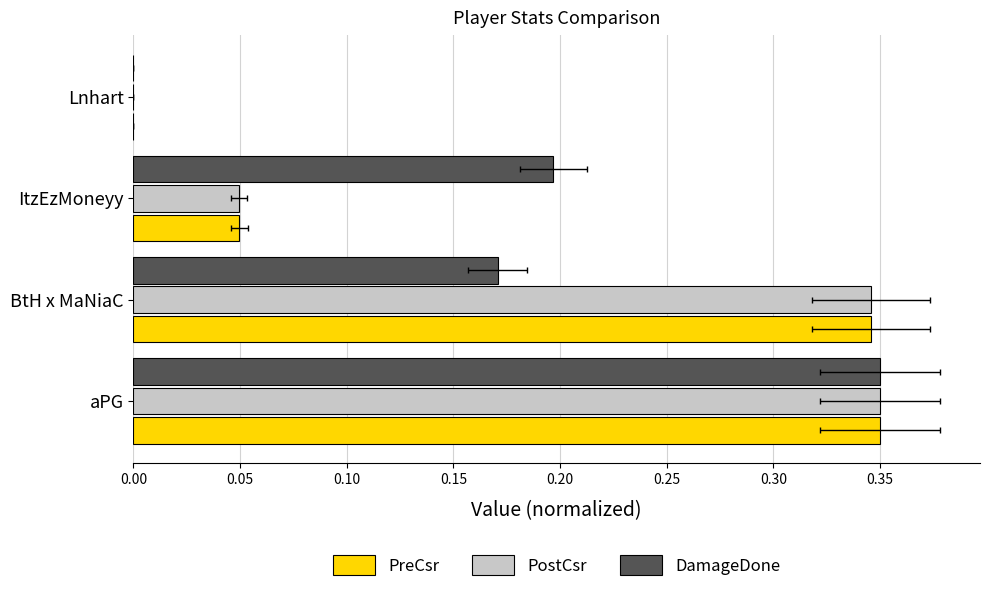

Reading left to right, list all the values displayed in this chart.

PreCsr: 0.3	0.3	0.0	0.0
PostCsr: 0.3	0.3	0.0	0.0
DamageDone: 0.3	0.2	0.2	0.0